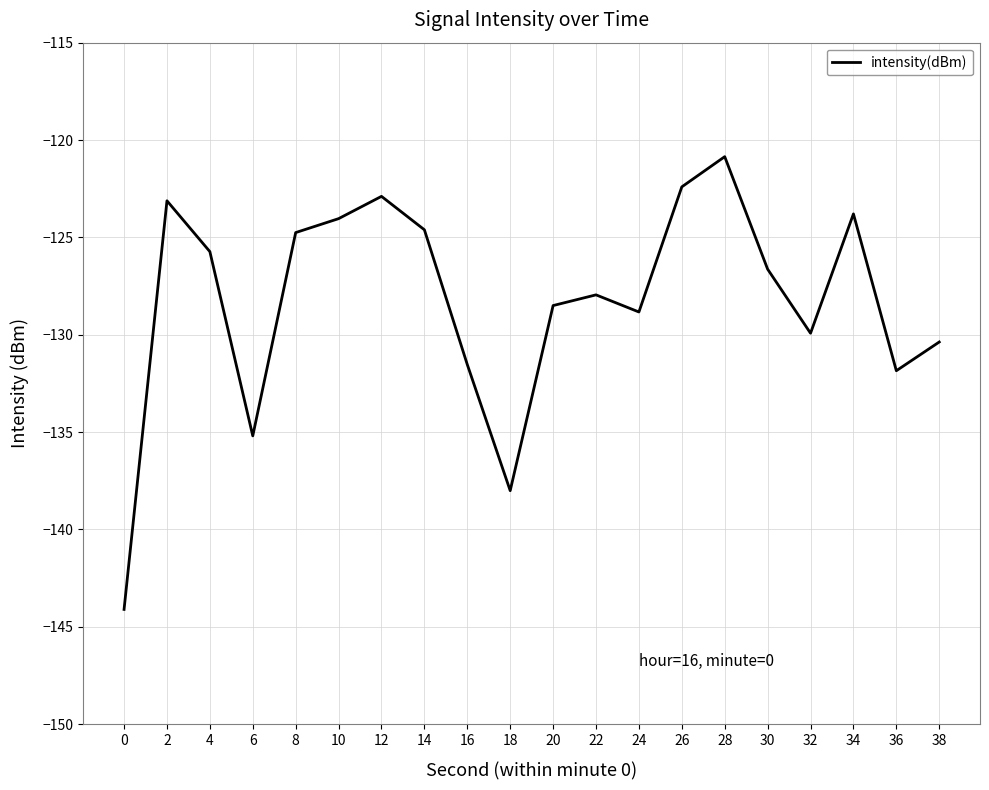

What is the difference between the values at 22 and 24?

0.9